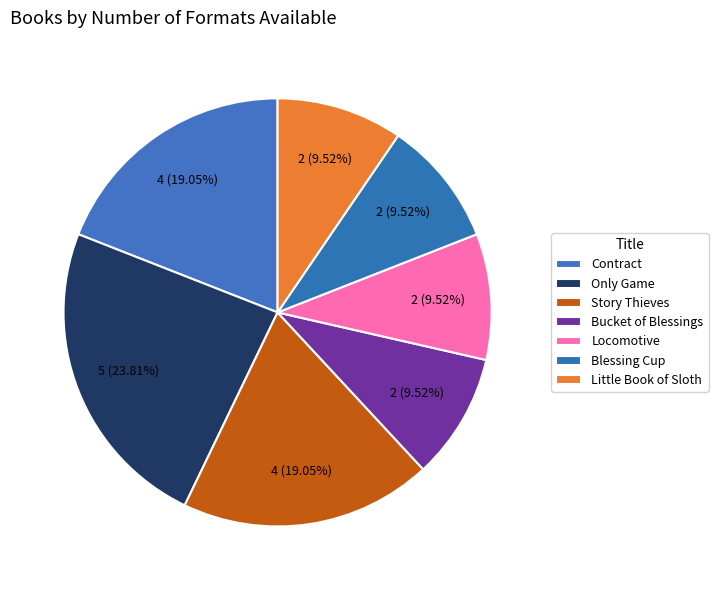

How many segments does this pie chart have?

7